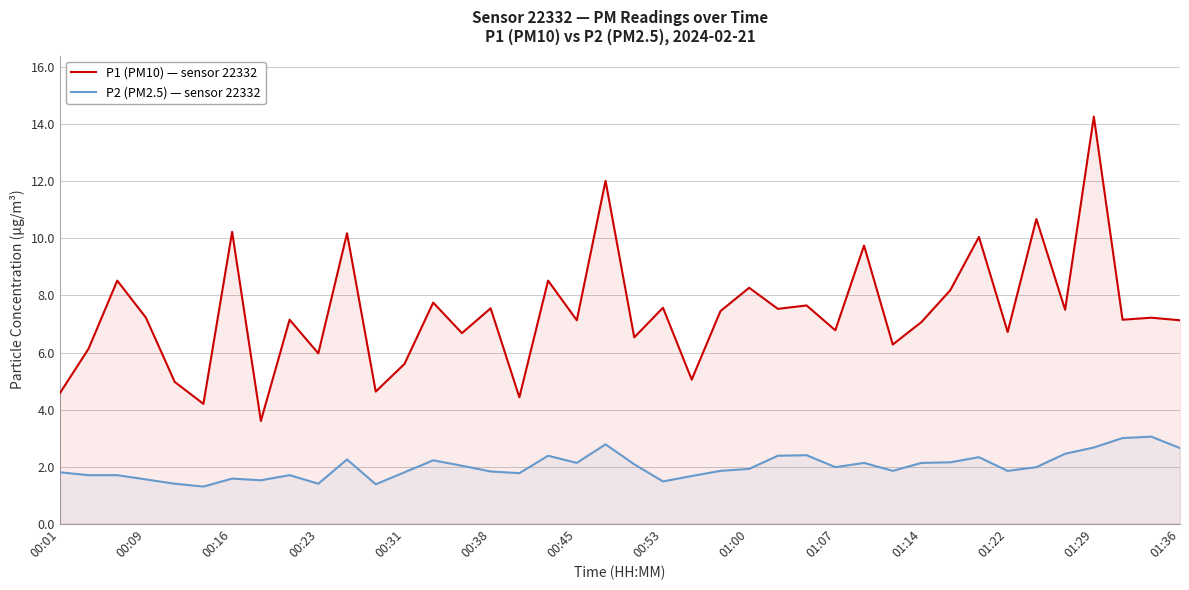

What is the maximum value shown in the chart?

14.3